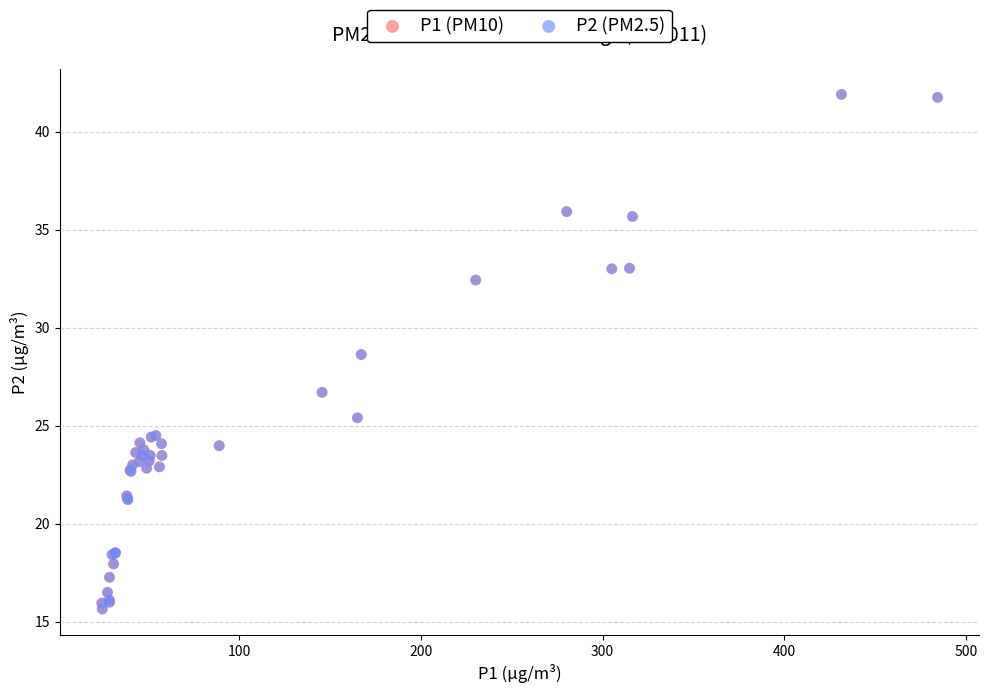

What are all the series names shown in the legend?

P1 (PM10), P2 (PM2.5)